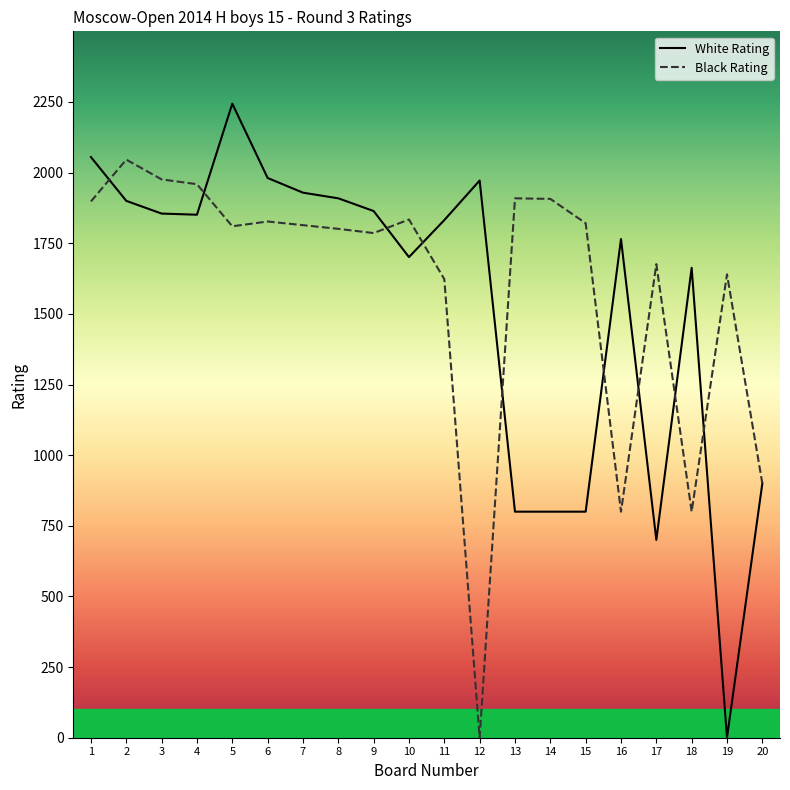

Reading right to left, what are all the values shown in this chart?

White Rating: 20=900	19=0	18=1663	17=700	16=1765	15=800	14=800	13=800	12=1972	11=1832	10=1701	9=1864	8=1909	7=1929	6=1981	5=2244	4=1851	3=1855	2=1900	1=2055
Black Rating: 20=900	19=1640	18=800	17=1676	16=800	15=1821	14=1907	13=1909	12=0	11=1623	10=1834	9=1786	8=1801	7=1814	6=1827	5=1810	4=1959	3=1976	2=2046	1=1898